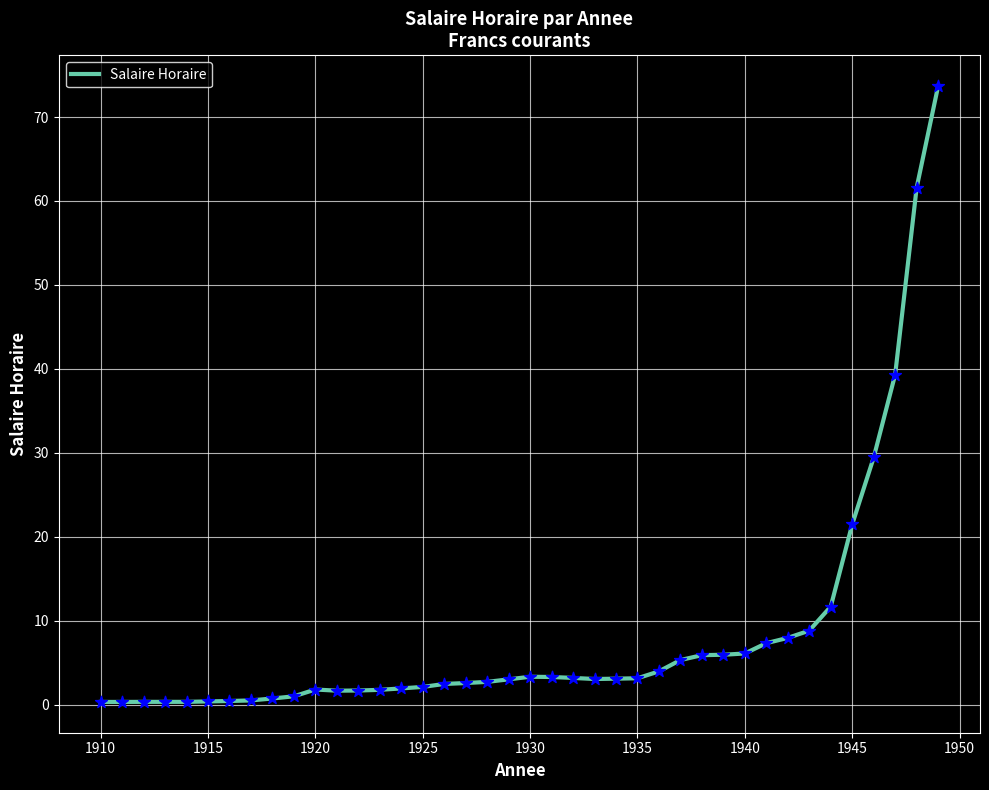

What is the maximum value shown in the chart?

73.7